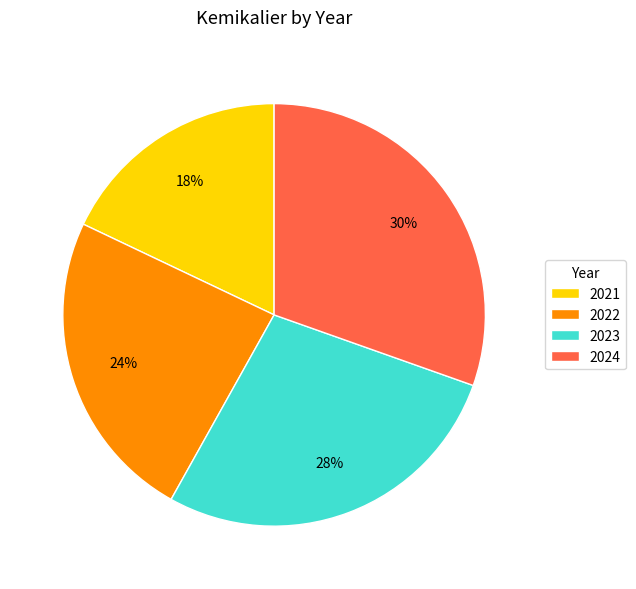

How many segments does this pie chart have?

4